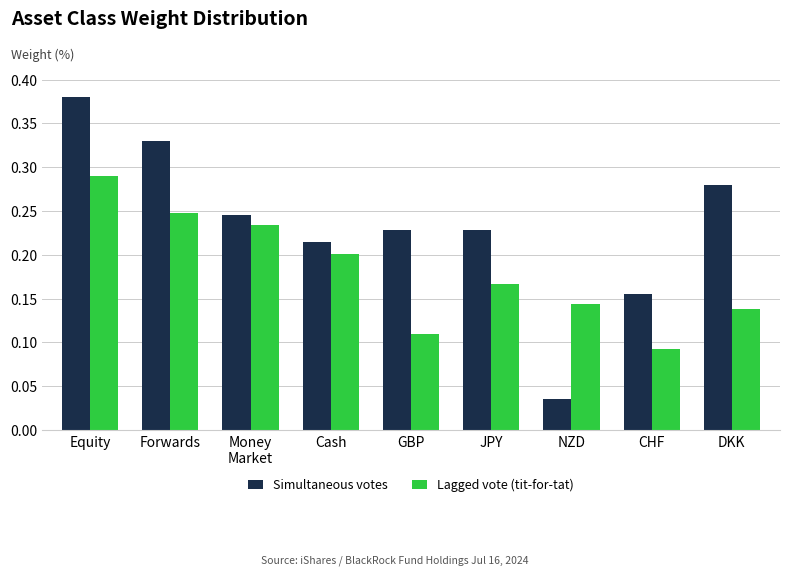

Count the number of categories in the chart.

9